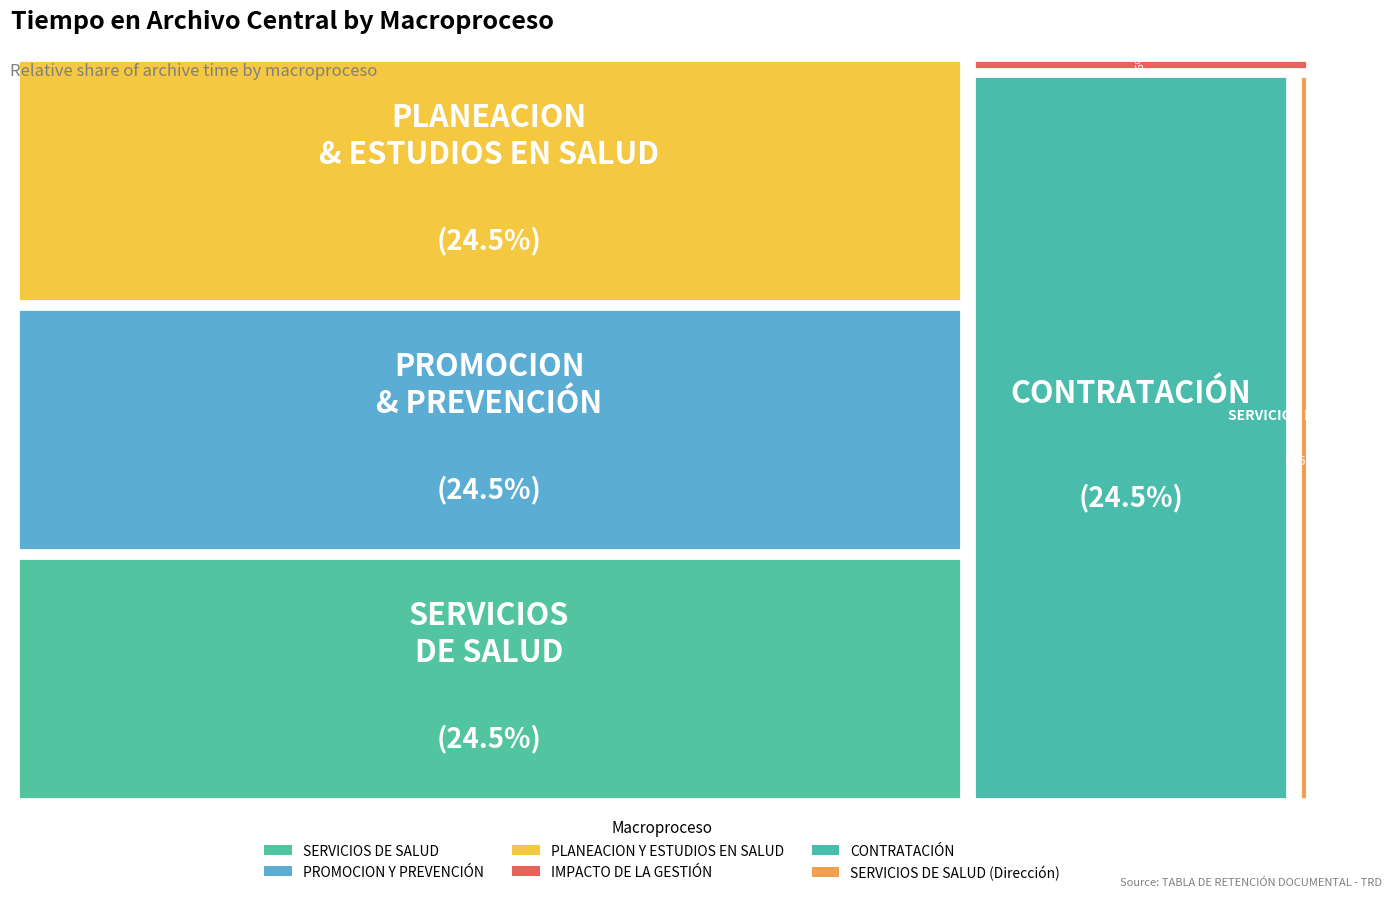

Is it true that SERVICIOS DE SALUD (Dirección) is 1% of the pie?

True